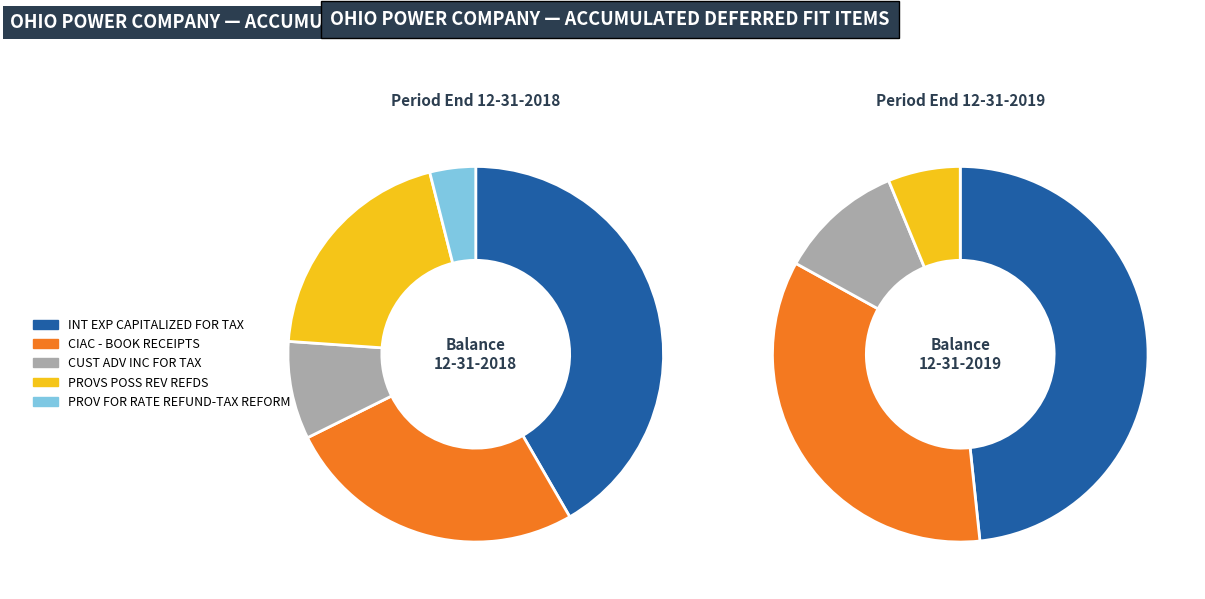

What is the total percentage of CIAC - BOOK RECEIPTS and PROV FOR RATE REFUND-TAX REFORM?

30.0%